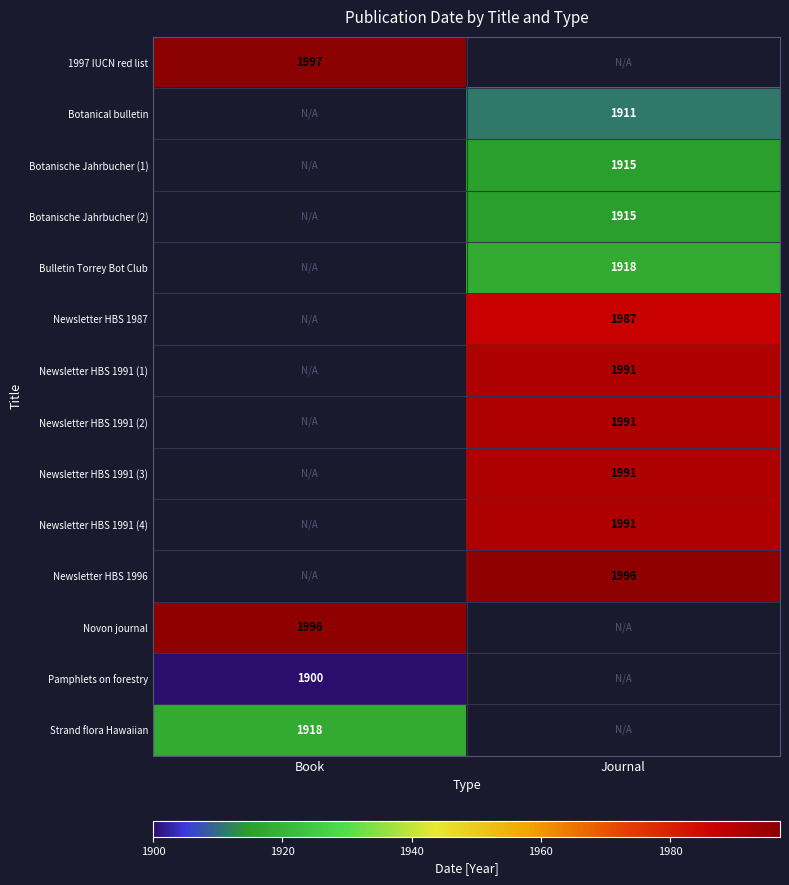

What is the minimum value shown in the chart?

1900.0